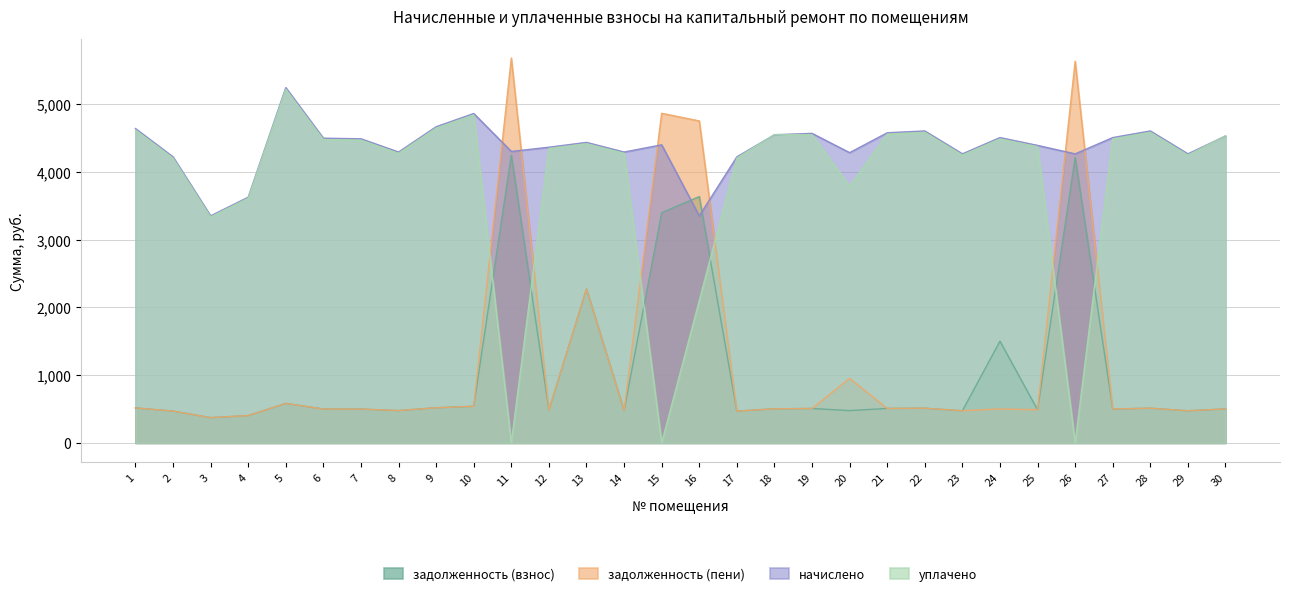

How many lines are shown in the chart?

4